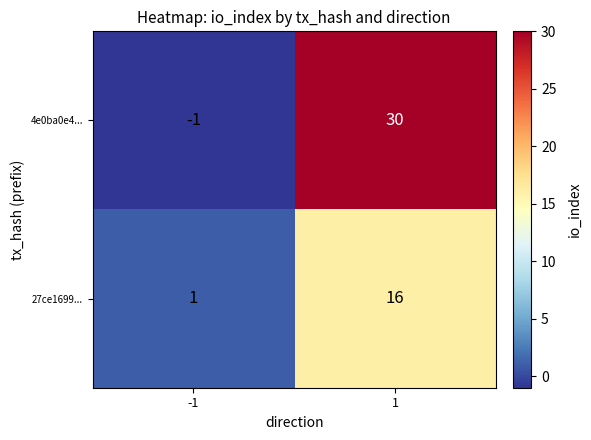

What is the difference between the maximum and minimum values in the 4e0ba0e4... series?

31